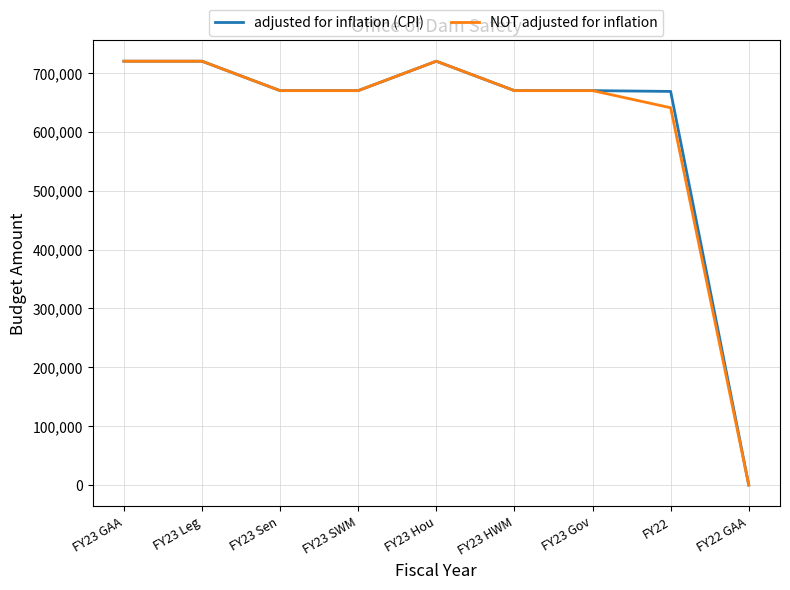

Where is NOT adjusted for inflation nearest to the value 360058?

FY22